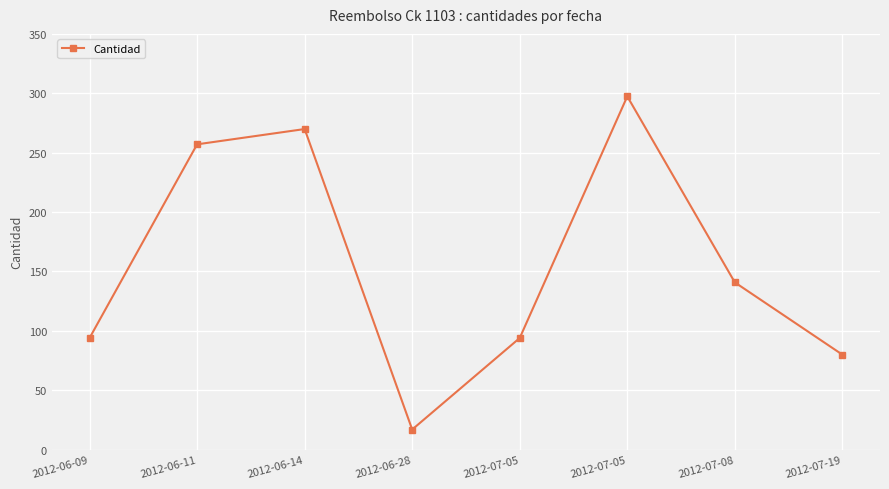

How many lines are shown in the chart?

1